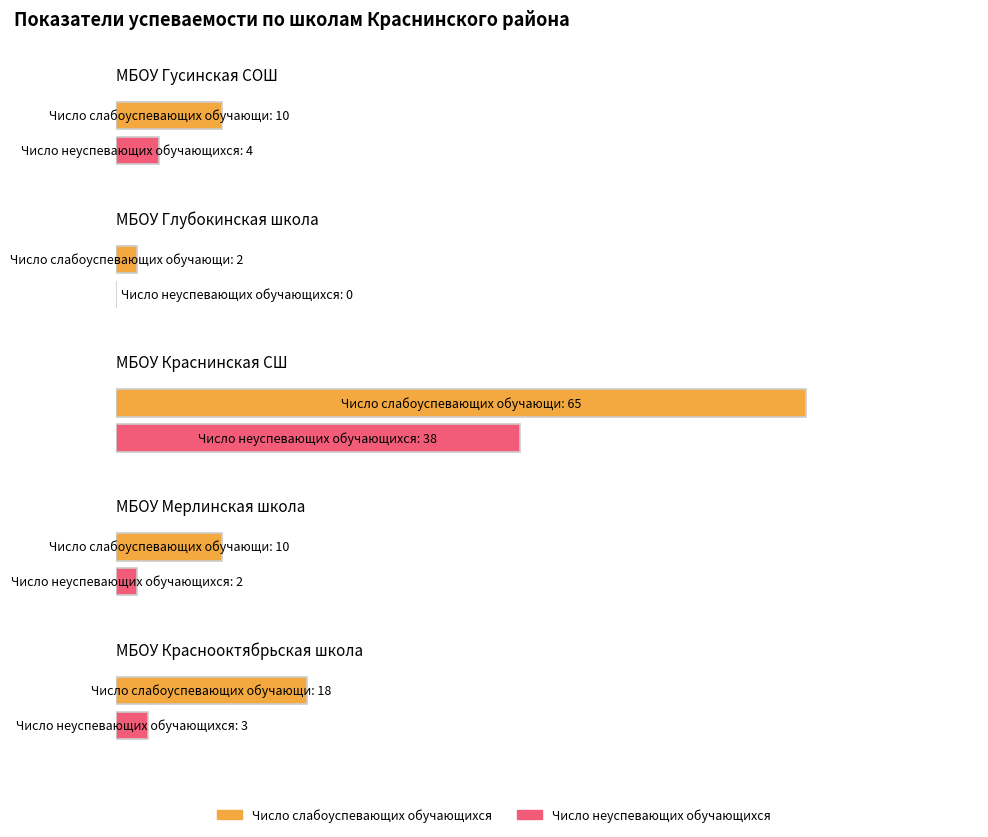

How many categories are shown in the chart?

5